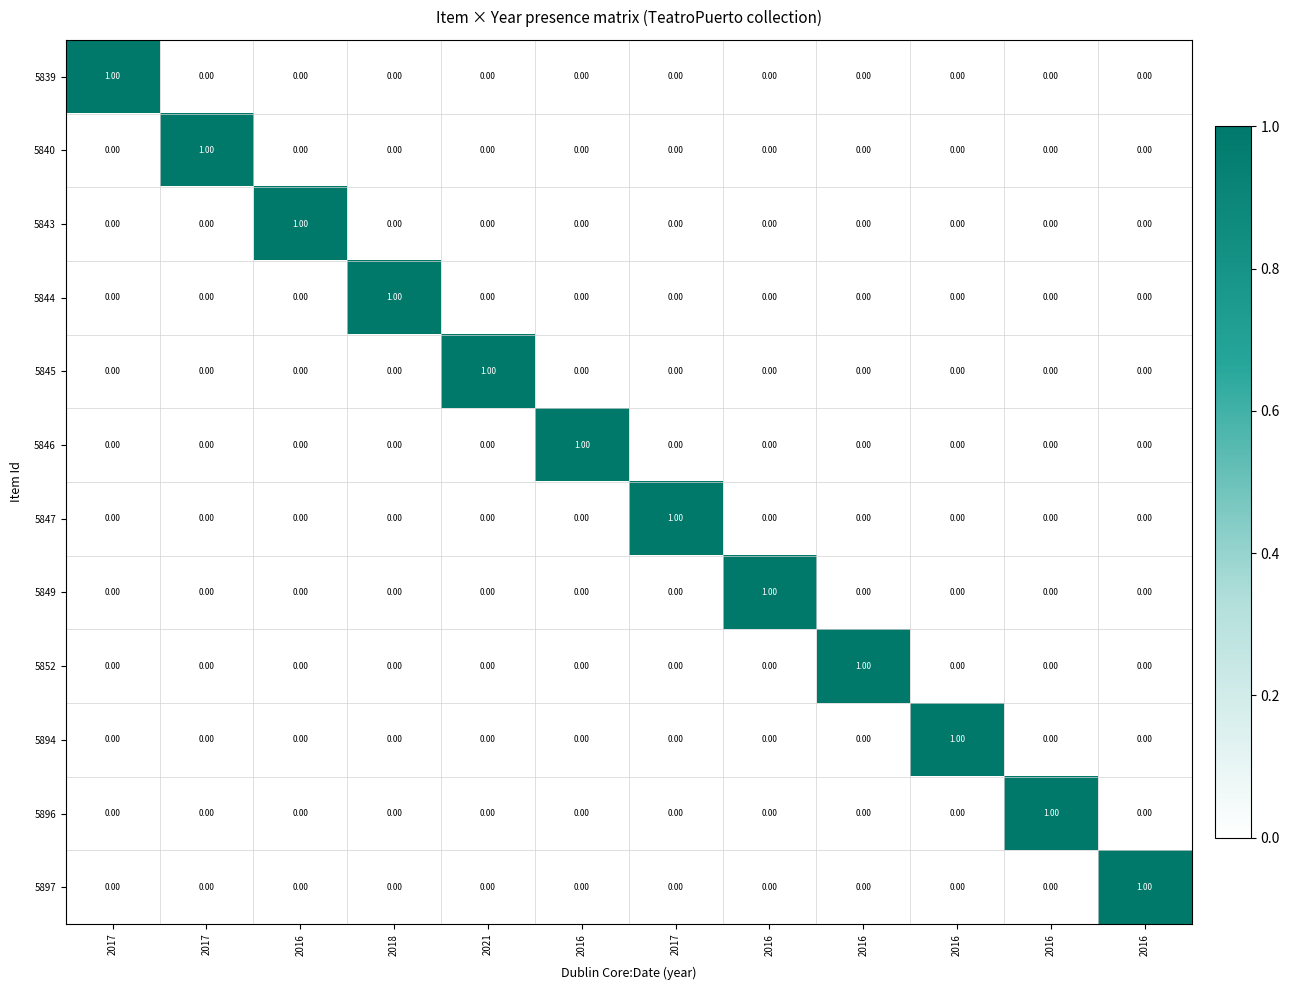

How many positive values does the 5849 series have?

1